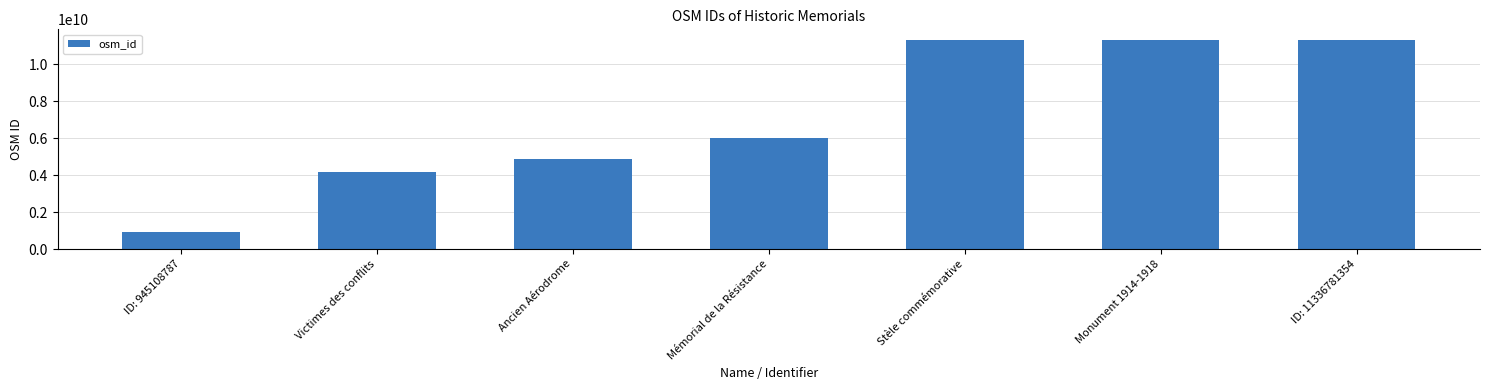

What is the smallest value displayed?

945108787